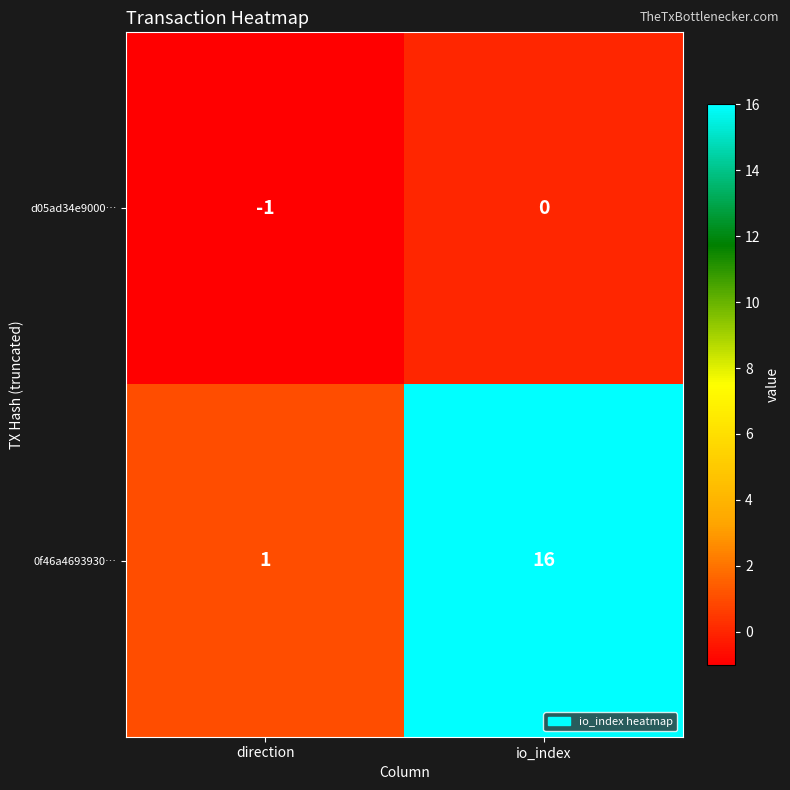

Reading right to left, what are all the values shown in this chart?

d05ad34e9000…: io_index=0	direction=-1
0f46a4693930…: io_index=16	direction=1